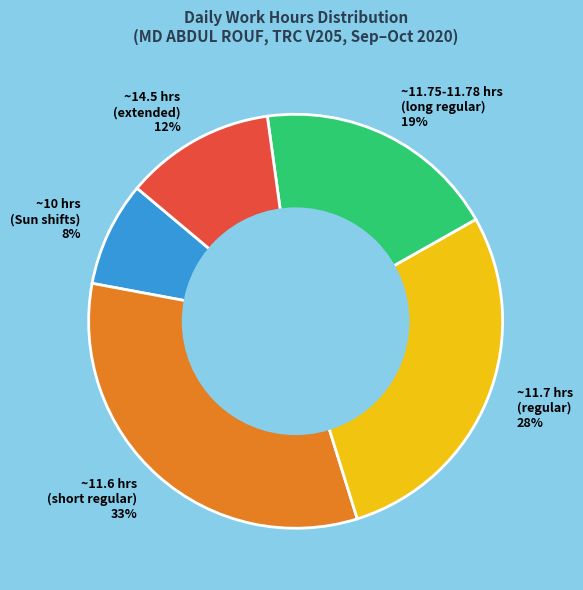

Approximately how many times larger is the value at ~14.5 hrs (extended) 12% compared to ~11.7 hrs (regular) 28%?

0.4